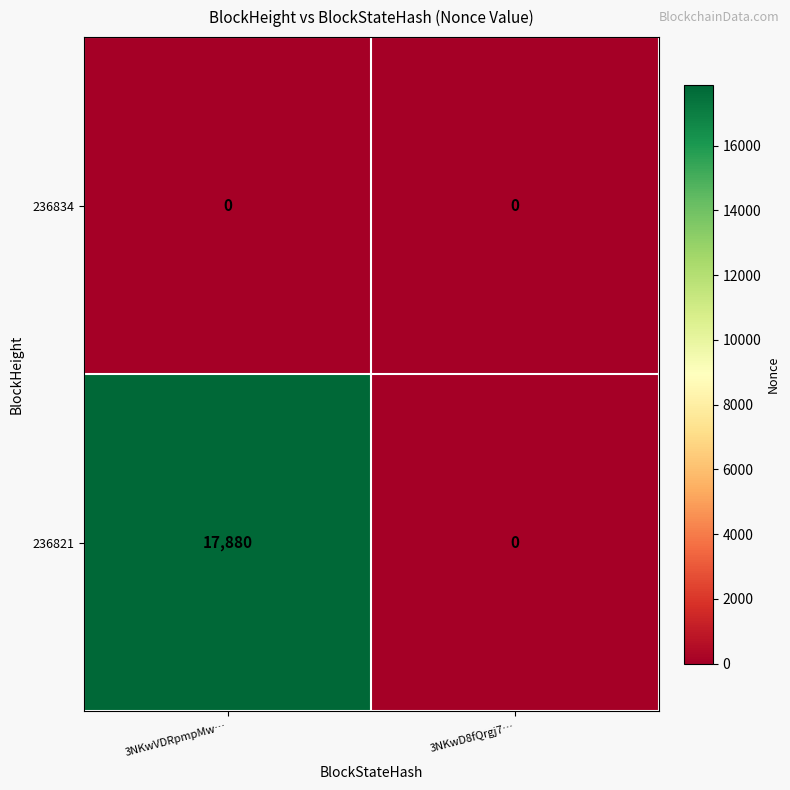

Is it true that 236834 equals 0 at 3NKwD8fQrgj7…?

True